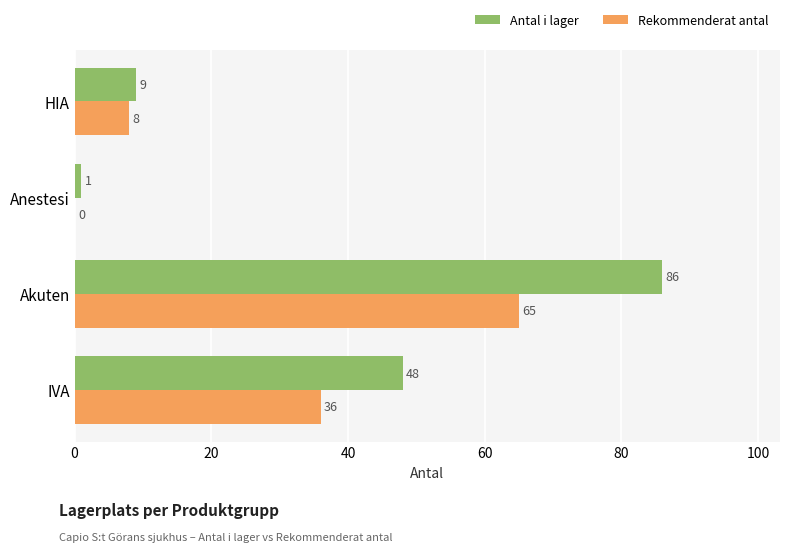

At which label is Rekommenderat antal closest to 32?

IVA